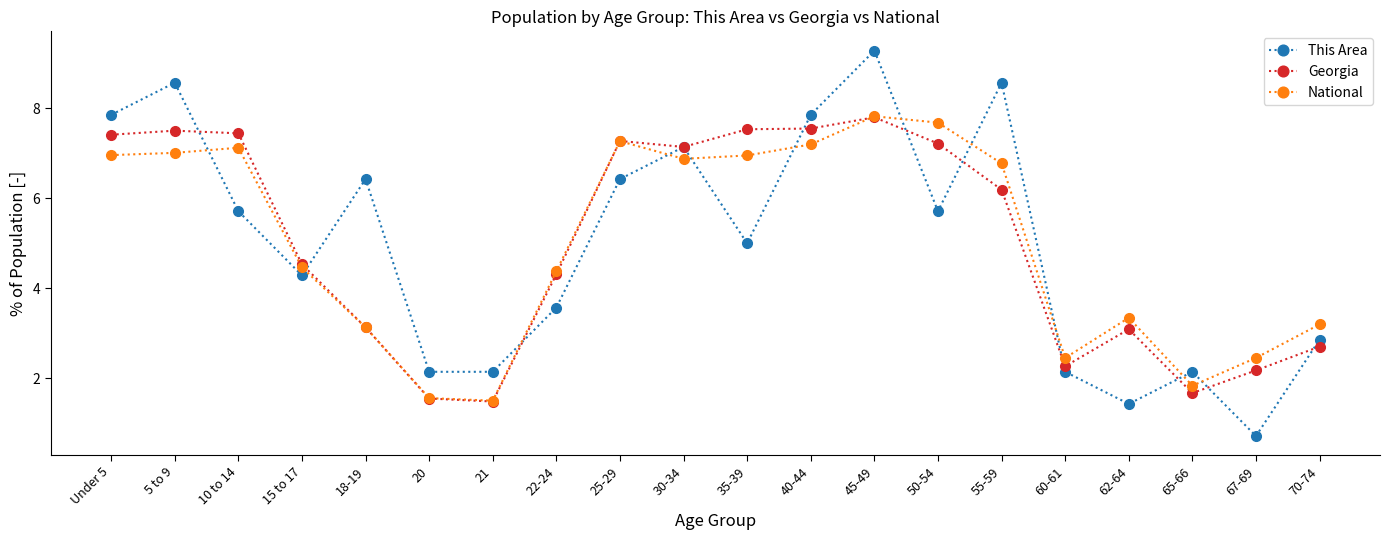

True or false: This Area has more than 2 interior local peaks.

True